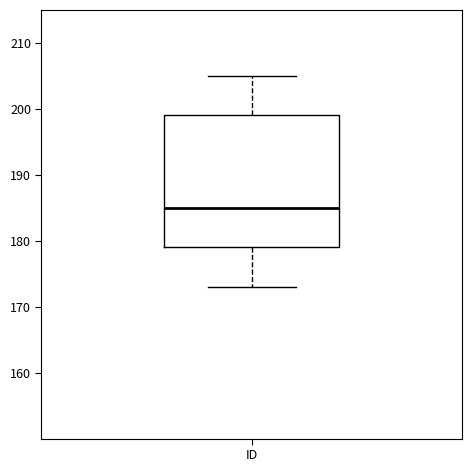

Where is the lower edge of the box for ID on the y-axis? The values are not printed on the chart, so give them approximately, as read against the axis.

179